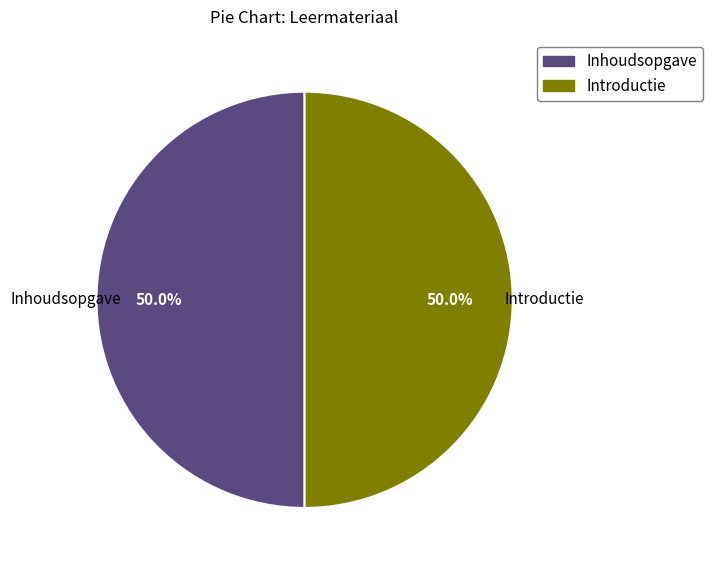

To the nearest percent, what is the combined percentage of Inhoudsopgave and Introductie?

100%